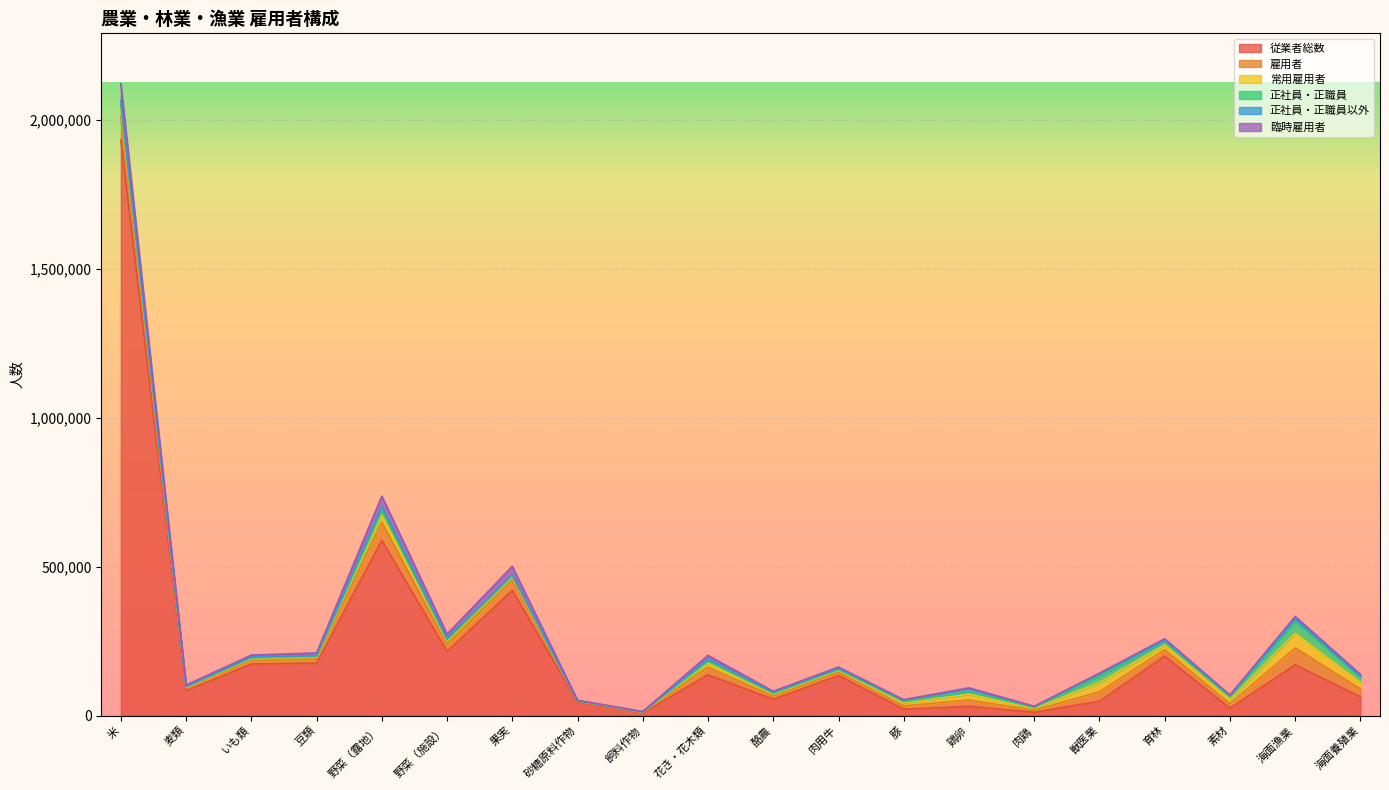

List the series in order of their peak value, lowest first.

正社員・正職員以外, 正社員・正職員, 常用雇用者, 臨時雇用者, 雇用者, 従業者総数